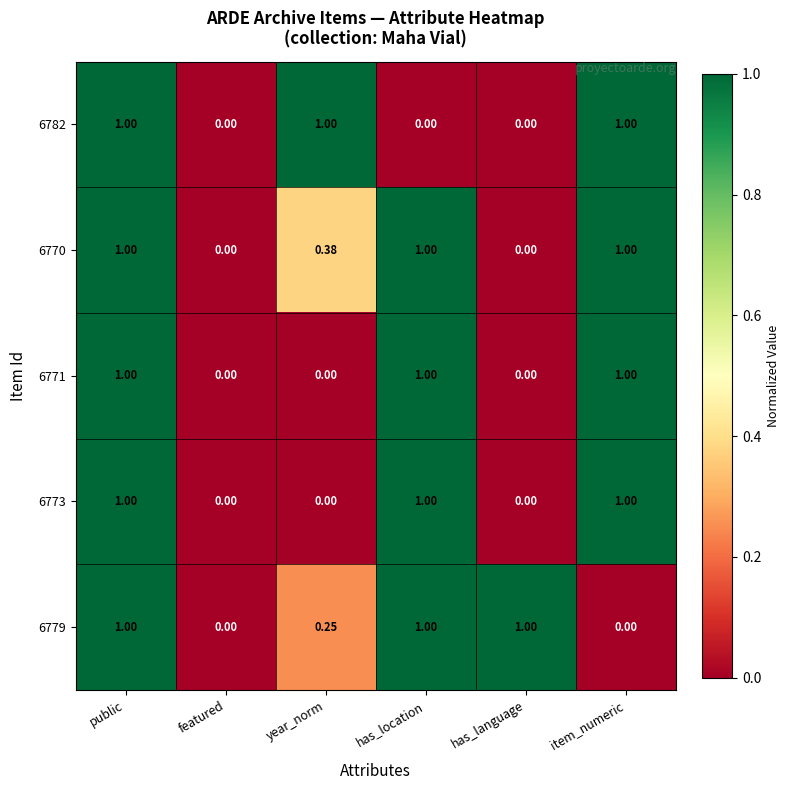

What is the spread (max minus min) of values at item_numeric?

1.0